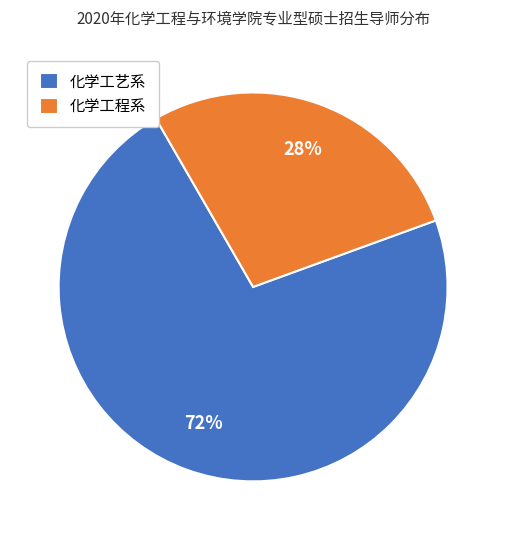

Does 化学工程系 represent more than half of the total?

No